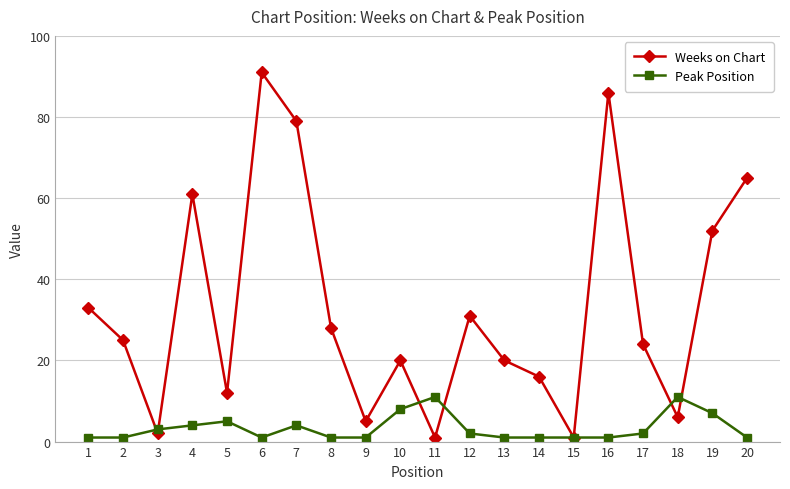

At which category does the chart reach its peak across all series?

6